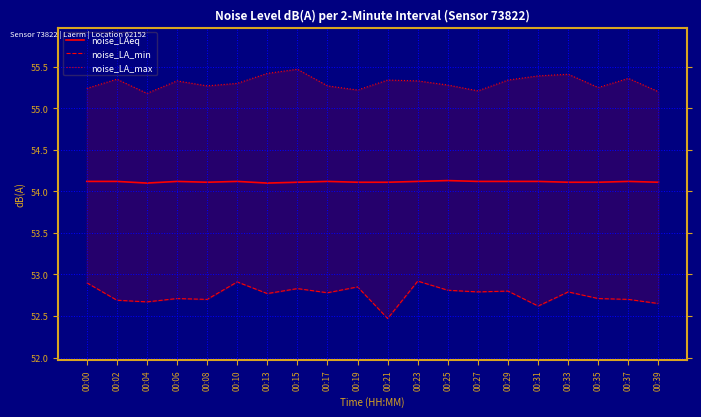

Which series has the largest total across all categories?

noise_LA_max